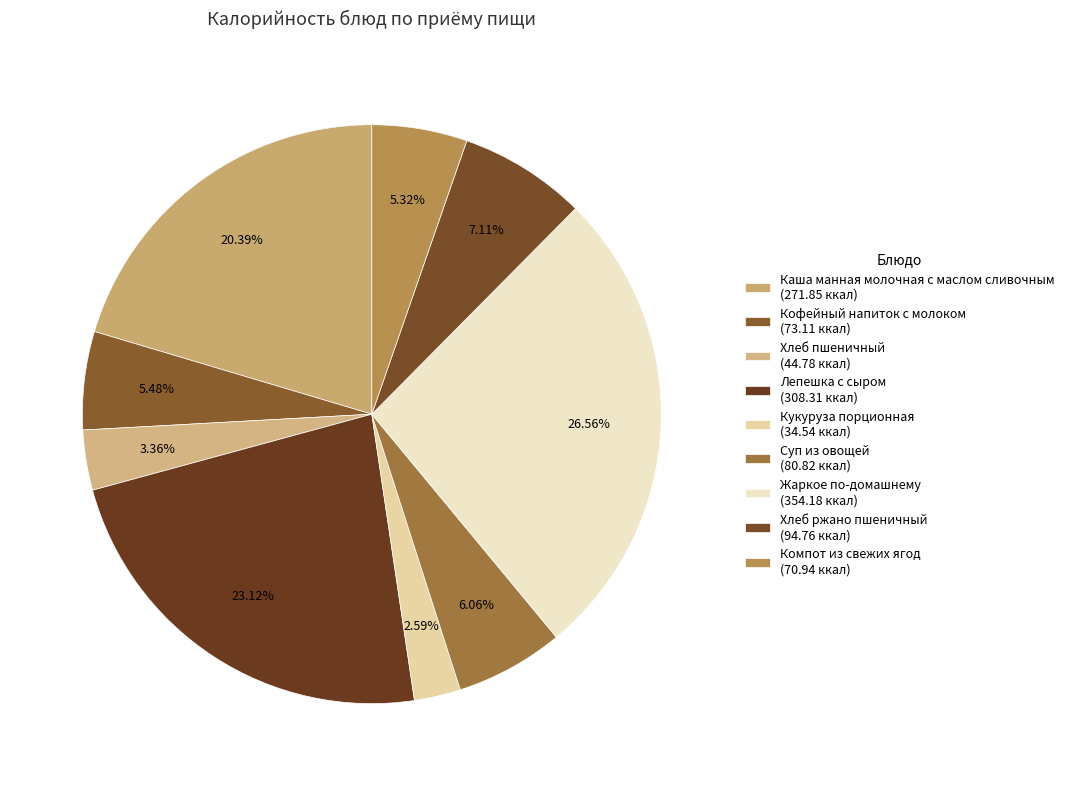

To the nearest percent, what percentage of the pie is Хлеб ржано пшеничный?

7%